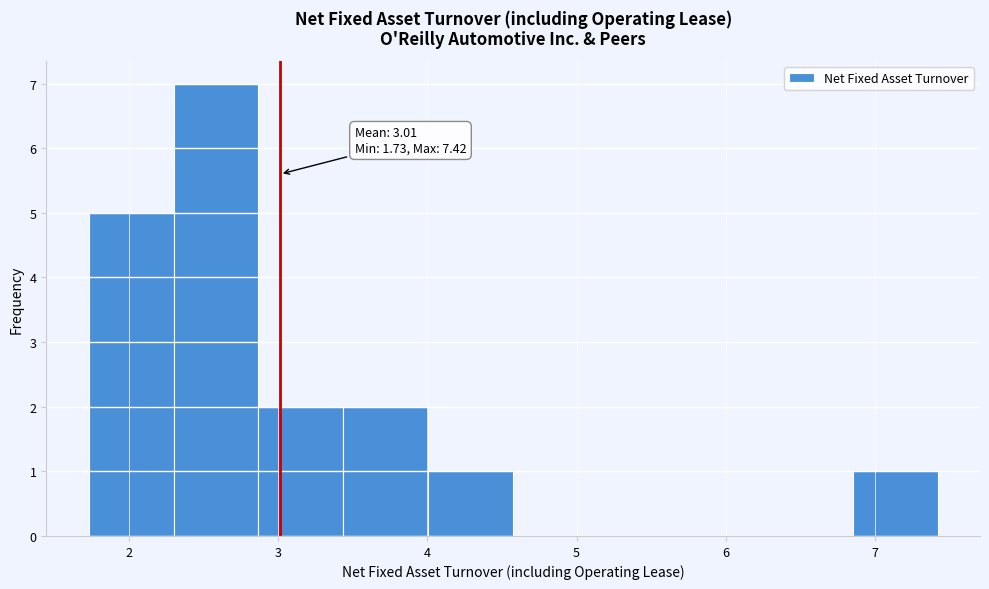

Which range on the x-axis has the tallest bar?

2.3 to 2.9